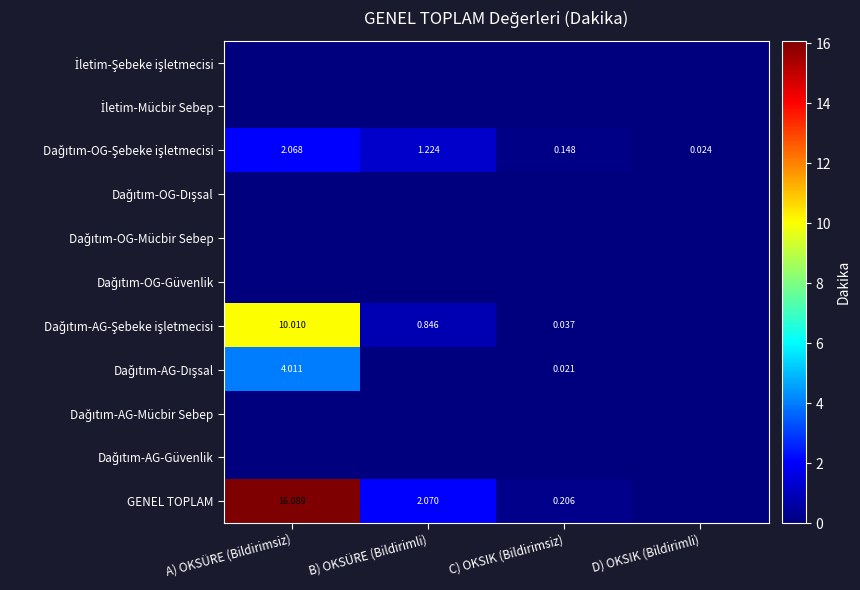

How many series are shown in this chart?

11